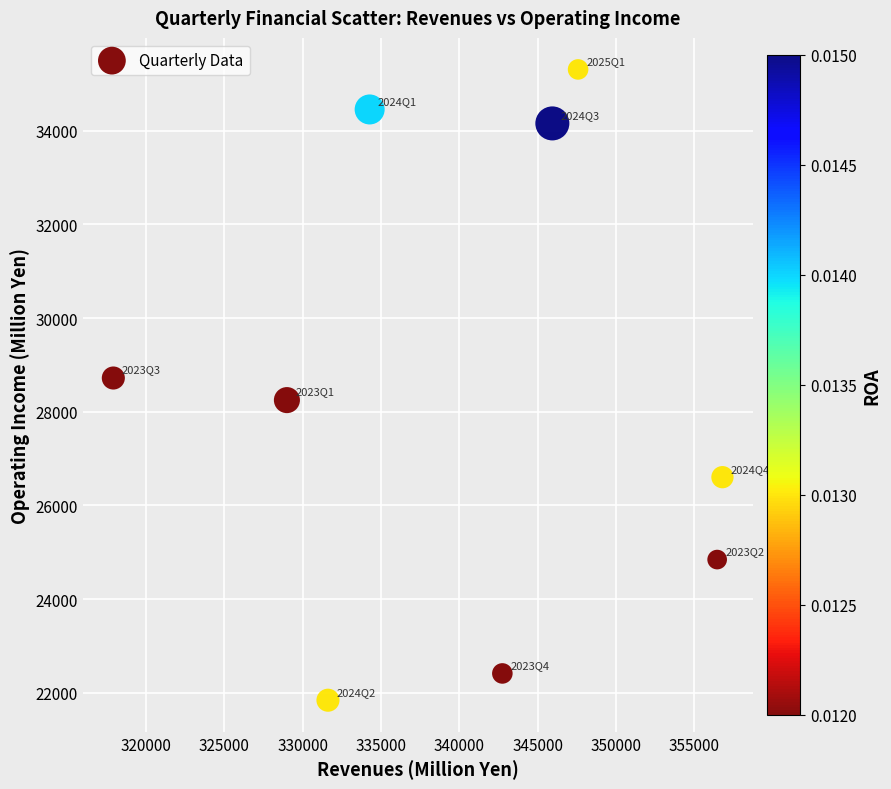

What is the range of X values (max minus min)?

38902